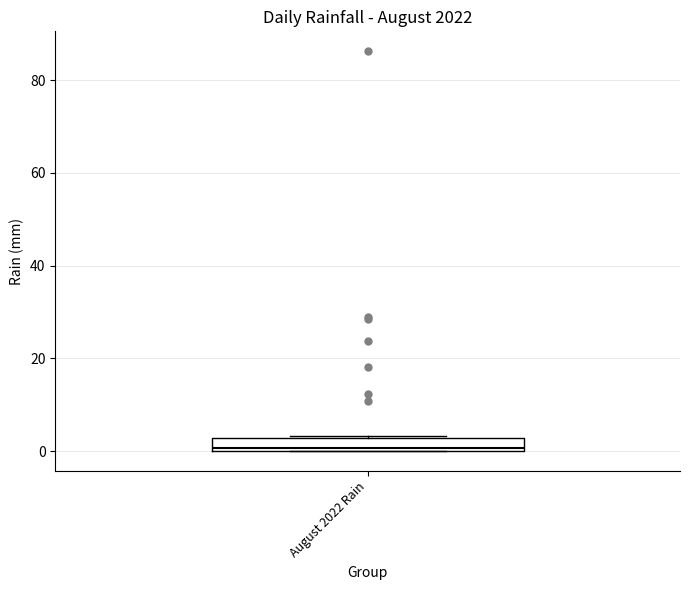

Where is the upper edge of the box for August 2022 Rain on the y-axis? The values are not printed on the chart, so give them approximately, as read against the axis.

2